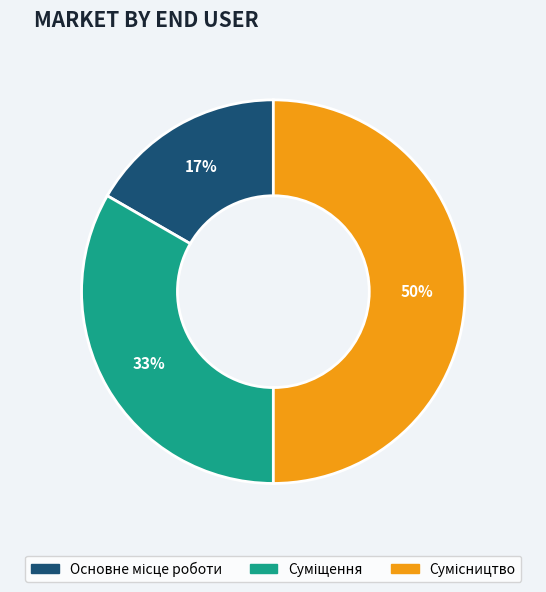

How many slices are in this pie chart?

3